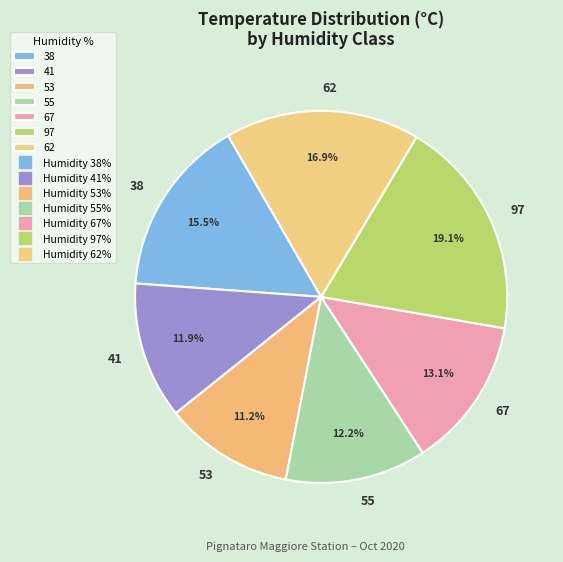

Which has a higher value, 67 or 55?

67